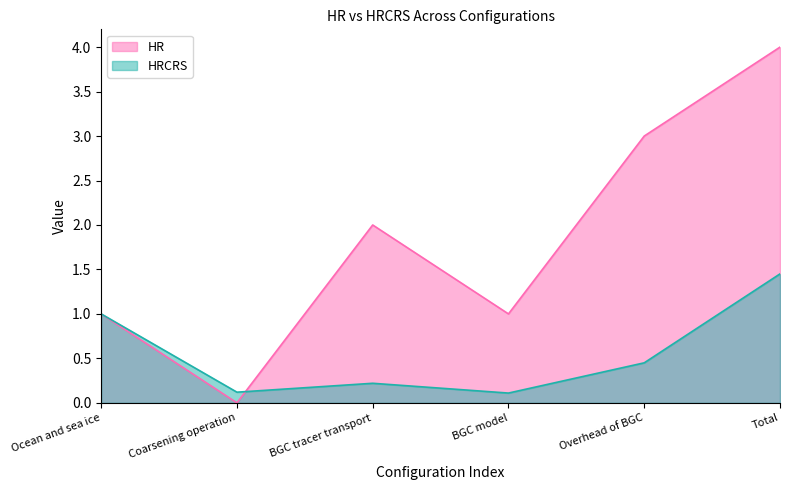

How many distinct data groups are displayed?

2